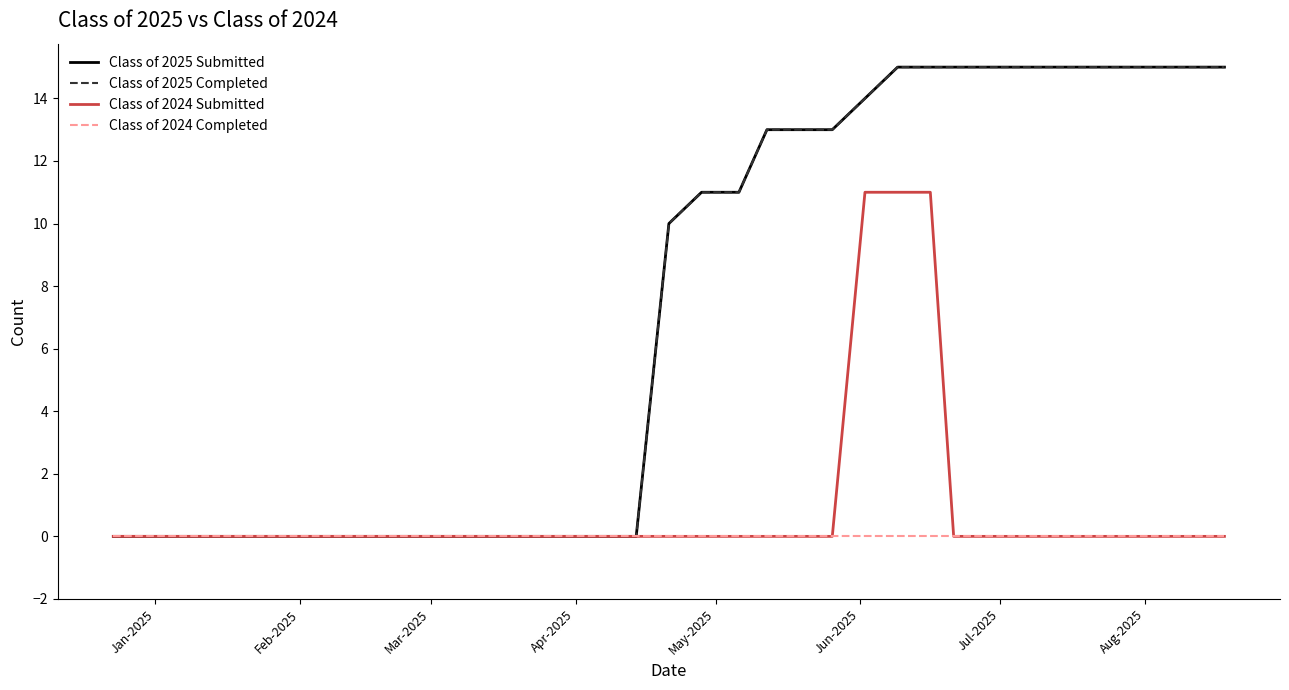

What is the difference between the second highest and second lowest values in the Class of 2024 Submitted series?

11